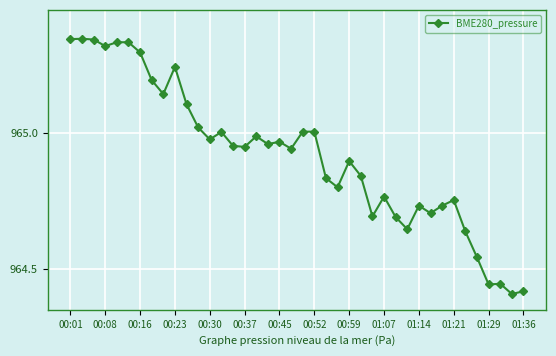

What is the difference between the maximum and minimum values?

0.9